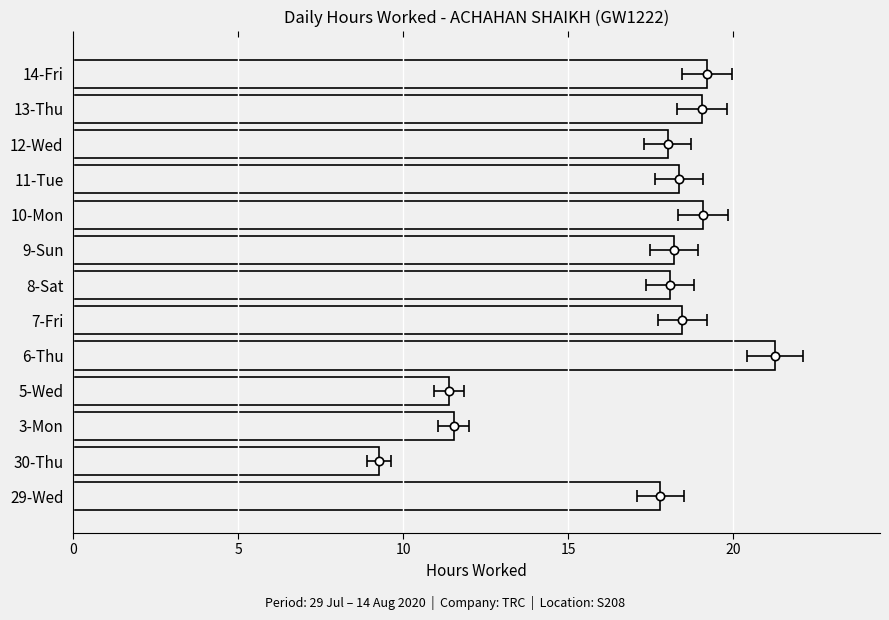

How many values exceed 18?

9